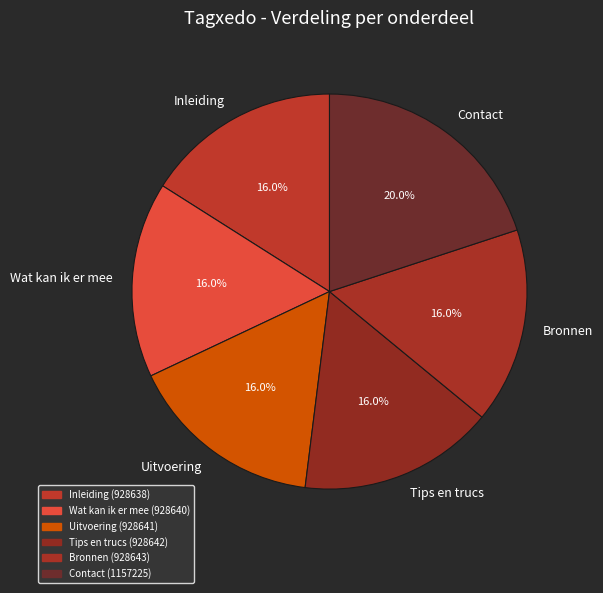

Which category has the biggest portion of the pie?

Contact